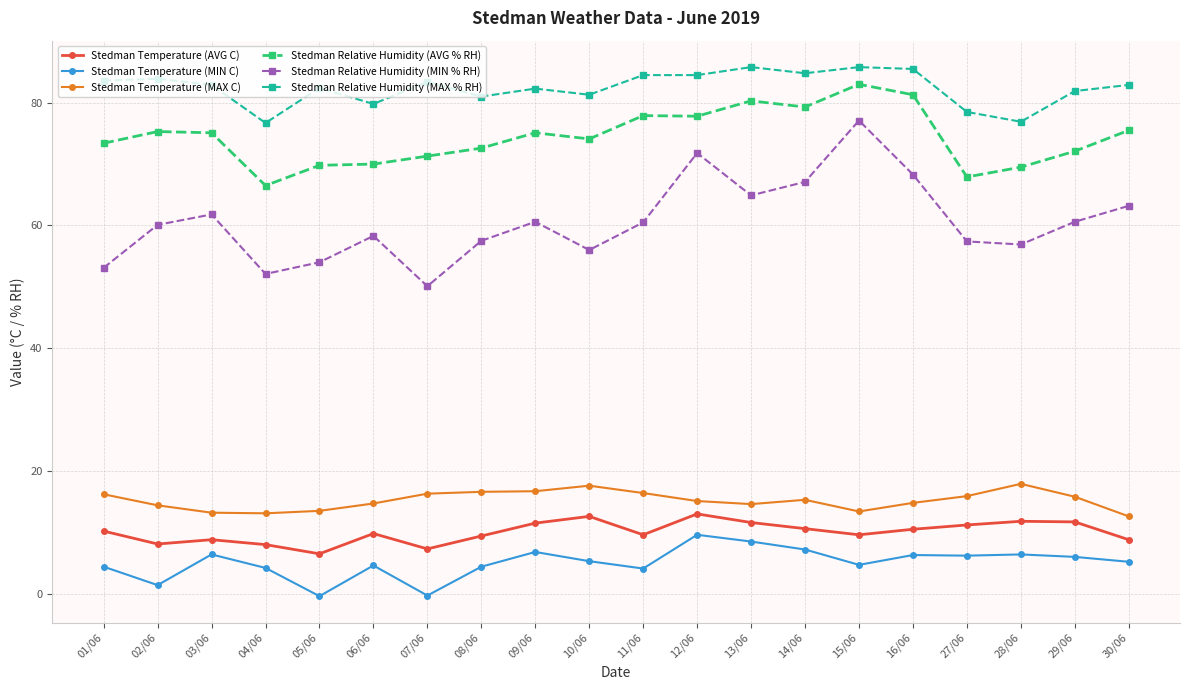

What is the total value across all series at 10/06?

246.9